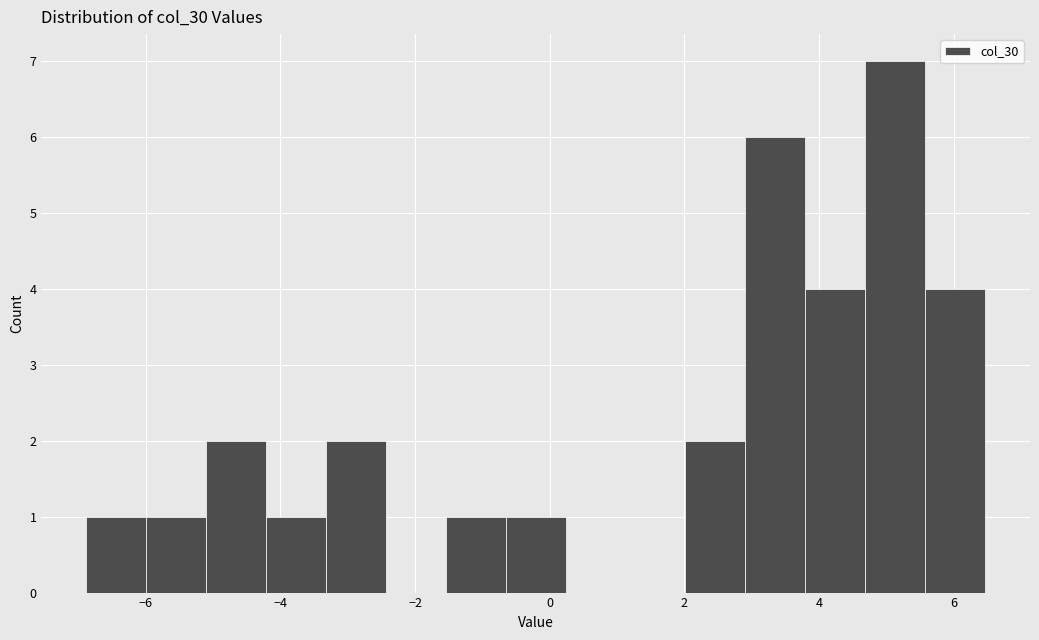

How tall is the bar that spans -6.8 to -6.0 on the x-axis? Neither the bar edges nor the heights are printed on the chart, so give them approximately, as read against the axes.

1